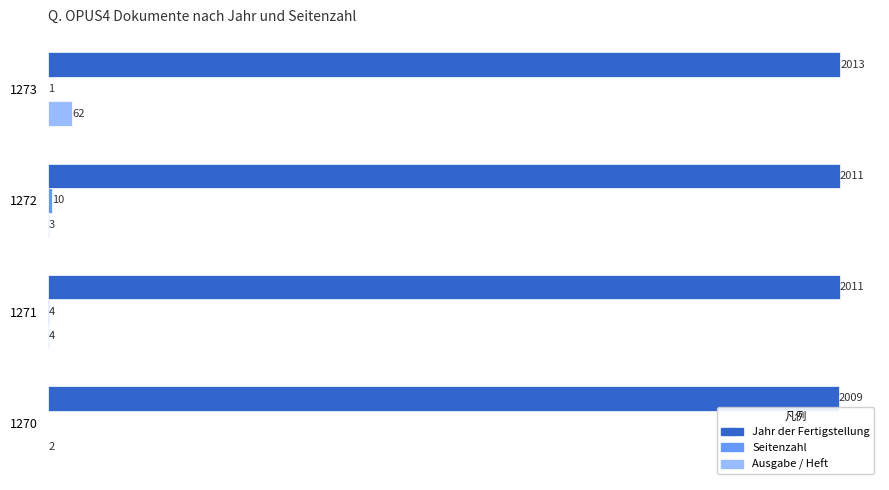

Which series has the largest total across all categories?

Jahr der Fertigstellung